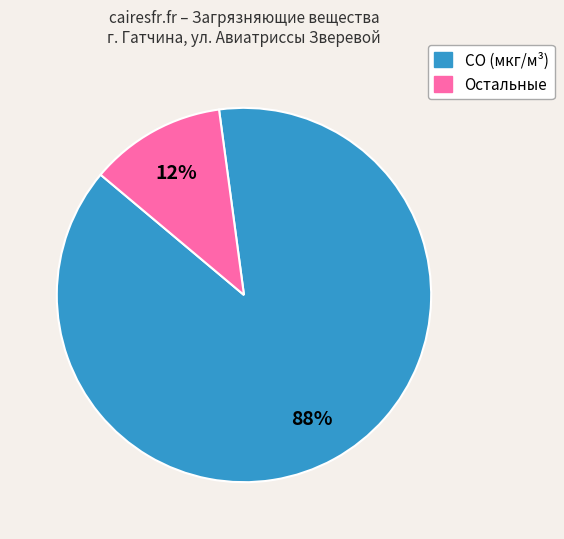

To the nearest percent, what is the average slice percentage?

50%